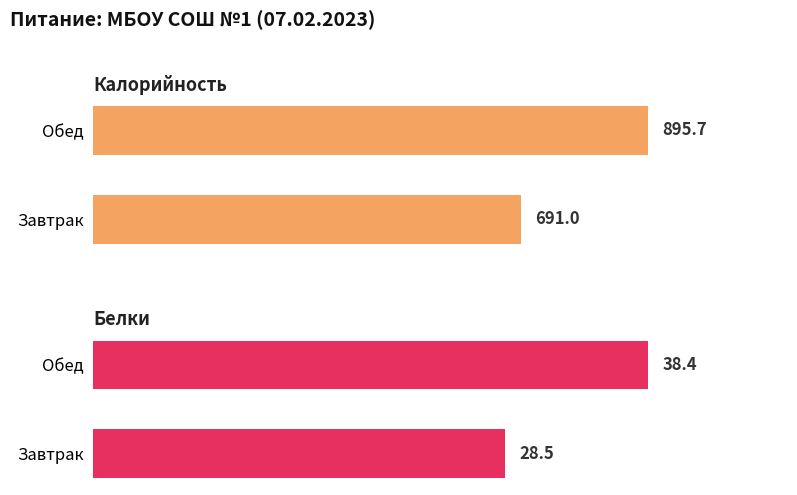

How many distinct data groups are displayed?

2